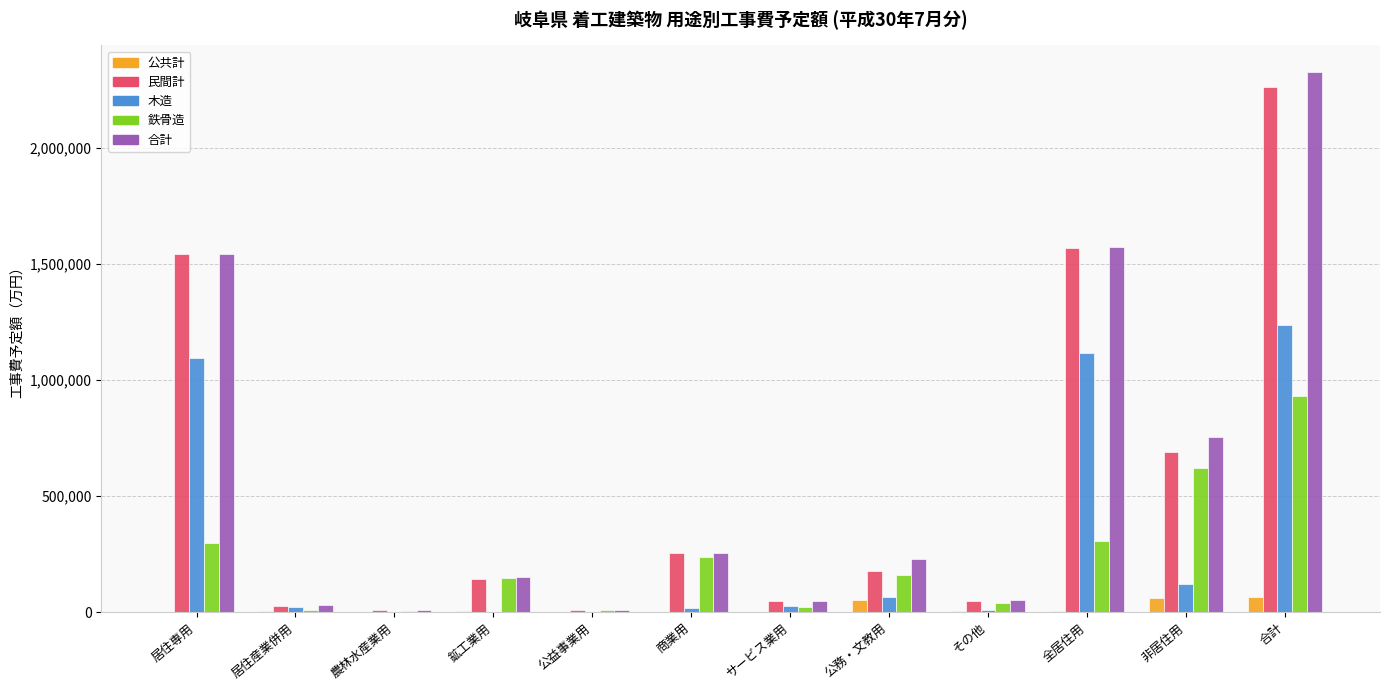

What are all the series names shown in the legend?

公共計, 民間計, 木造, 鉄骨造, 合計